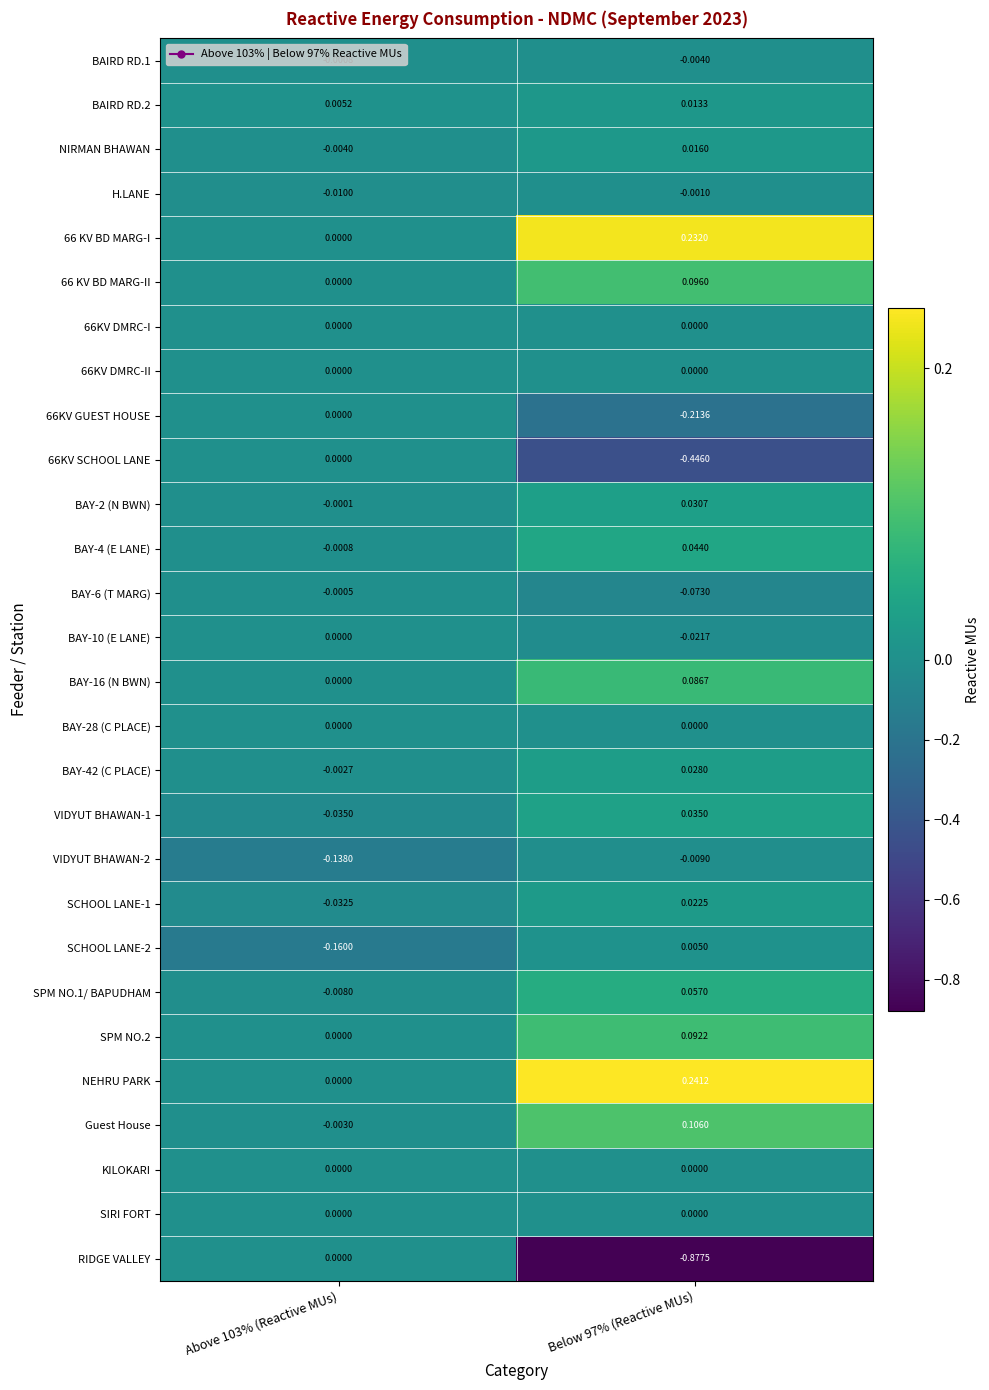

Which series has the widest spread of values?

RIDGE VALLEY